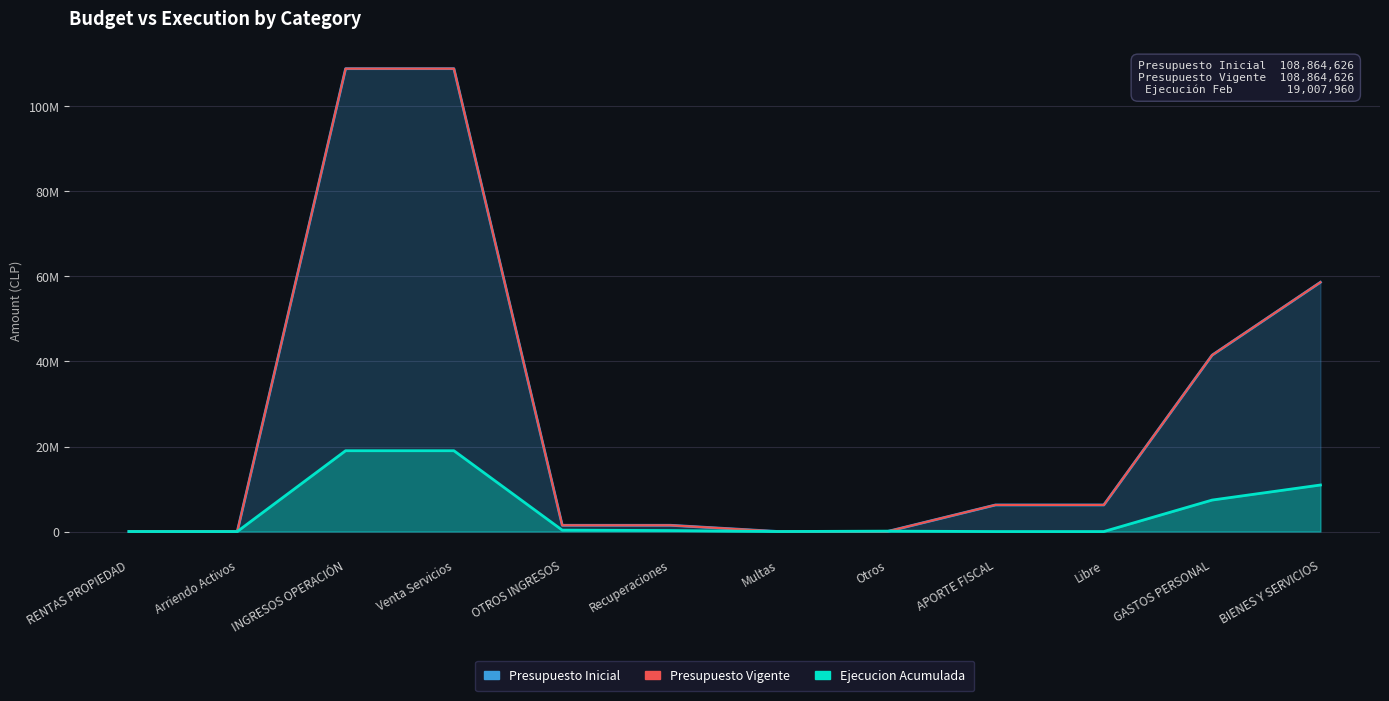

What position from the right is BIENES Y SERVICIOS?

1